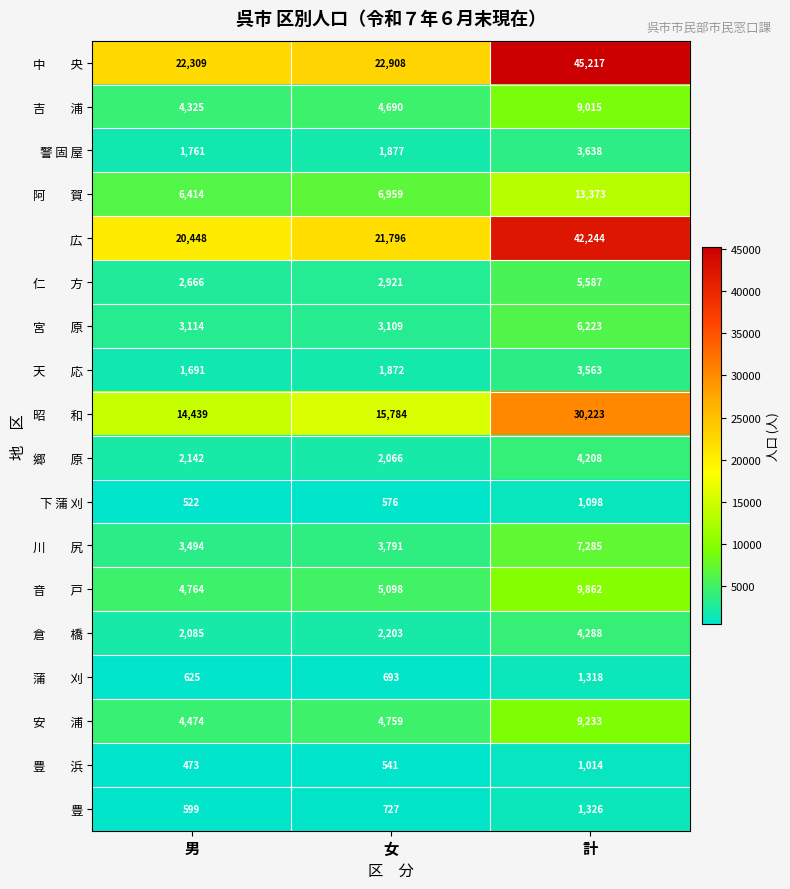

Is it true that 下 蒲 刈 equals 1098 at 計?

True